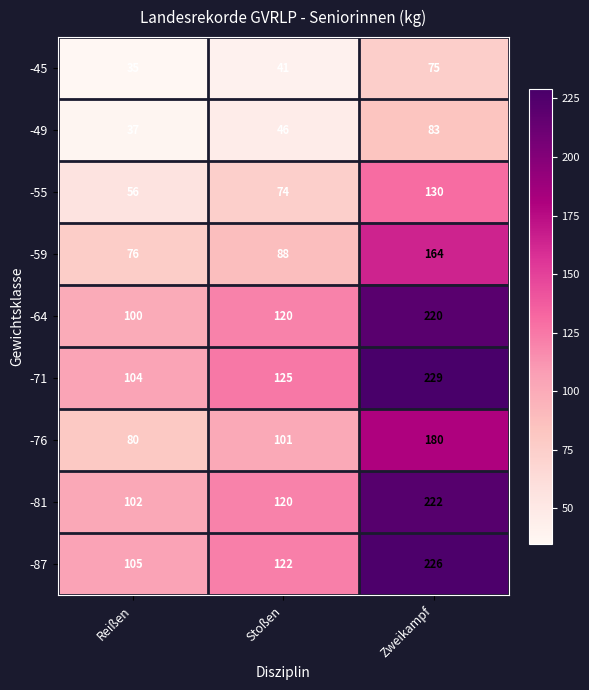

What is the smallest value displayed?

35